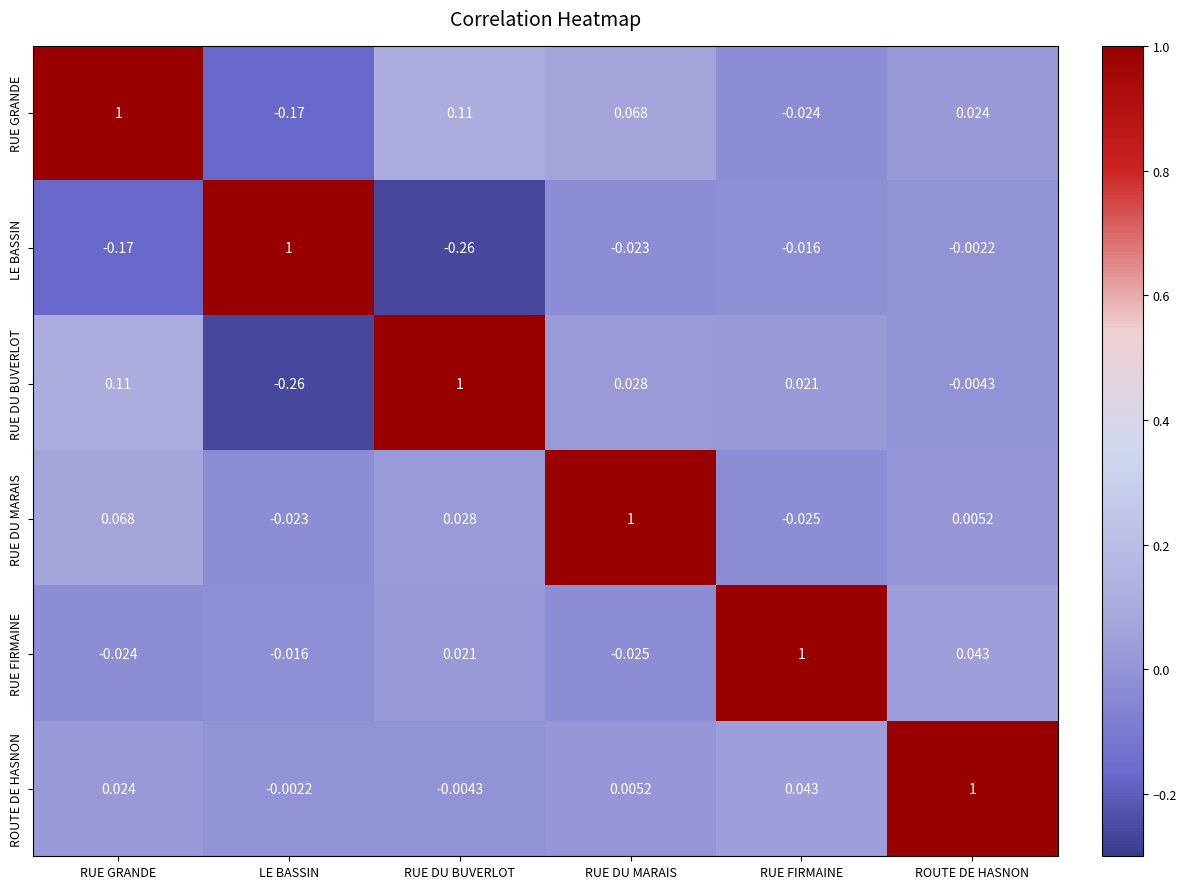

At which label does ROUTE DE HASNON first exceed 0?

RUE GRANDE